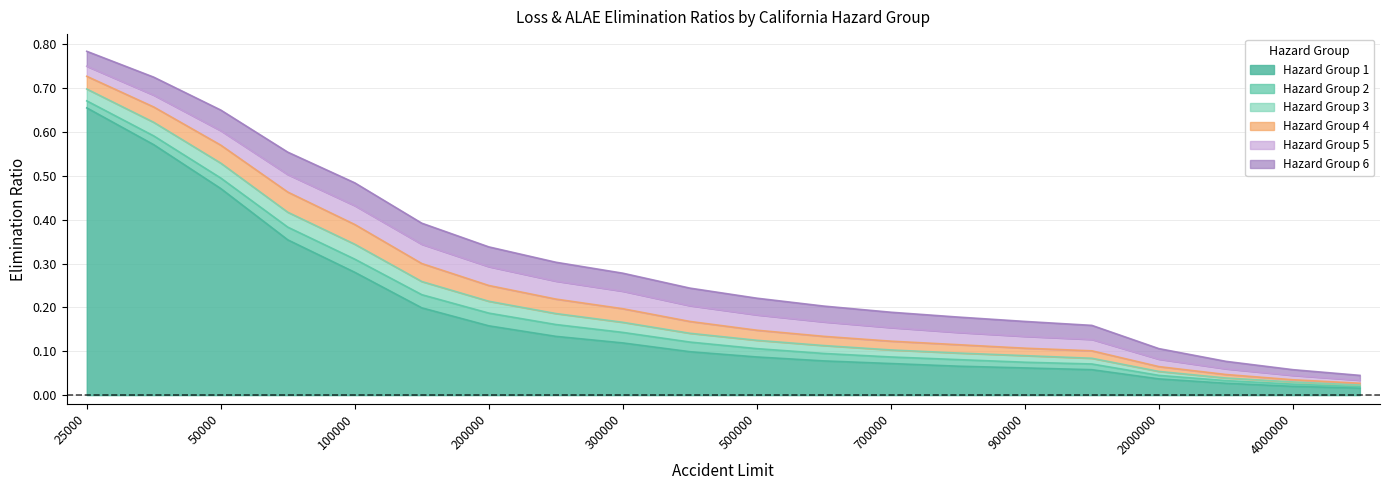

Reading left to right, what are all the values shown in this chart?

Hazard Group 1: 0.7	0.6	0.5	0.4	0.3	0.2	0.2	0.1	0.1	0.1	0.1	0.1	0.1	0.1	0.1	0.1	0.0	0.0	0.0	0.0
Hazard Group 2: 0.7	0.6	0.5	0.4	0.3	0.2	0.2	0.2	0.1	0.1	0.1	0.1	0.1	0.1	0.1	0.1	0.0	0.0	0.0	0.0
Hazard Group 3: 0.7	0.6	0.5	0.4	0.3	0.3	0.2	0.2	0.2	0.1	0.1	0.1	0.1	0.1	0.1	0.1	0.1	0.0	0.0	0.0
Hazard Group 4: 0.7	0.7	0.6	0.5	0.4	0.3	0.2	0.2	0.2	0.2	0.1	0.1	0.1	0.1	0.1	0.1	0.1	0.0	0.0	0.0
Hazard Group 5: 0.8	0.7	0.6	0.5	0.4	0.3	0.3	0.3	0.2	0.2	0.2	0.2	0.2	0.1	0.1	0.1	0.1	0.1	0.0	0.0
Hazard Group 6: 0.8	0.7	0.7	0.6	0.5	0.4	0.3	0.3	0.3	0.2	0.2	0.2	0.2	0.2	0.2	0.2	0.1	0.1	0.1	0.0